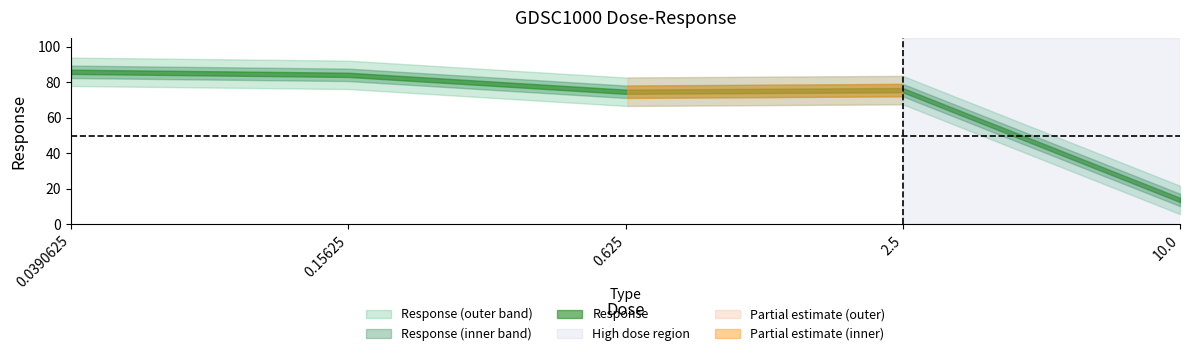

Does the chart have visible grid lines?

No